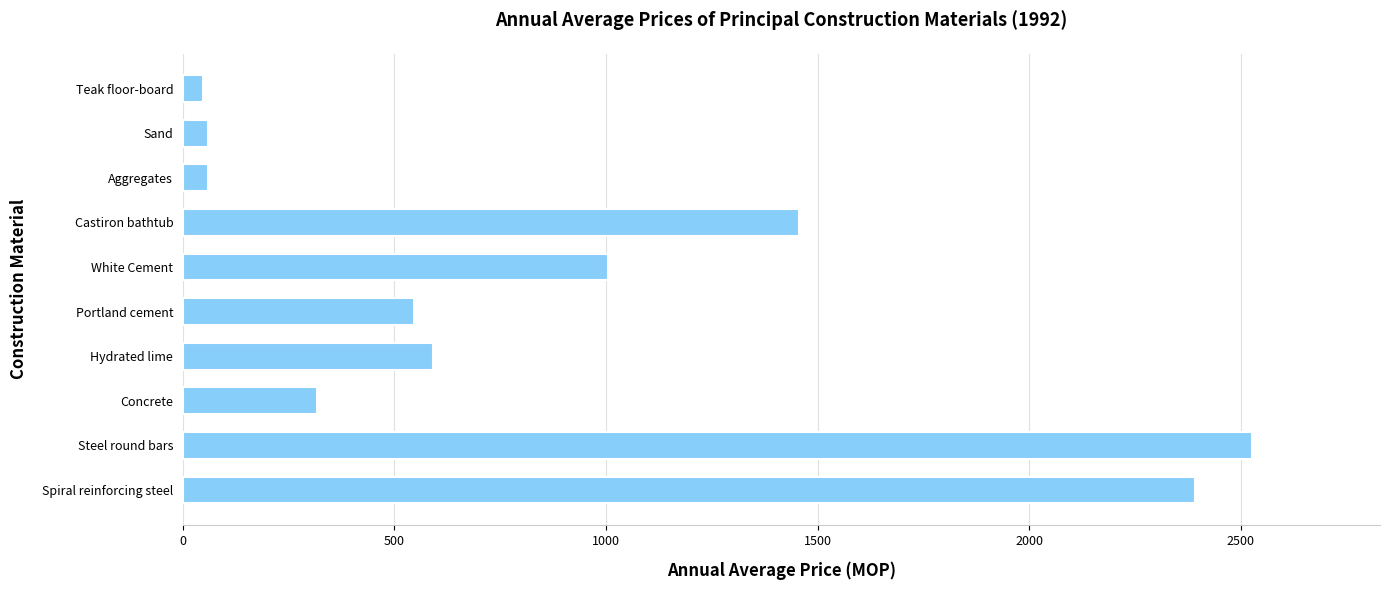

What is the difference between the maximum and second lowest values?

2467.5